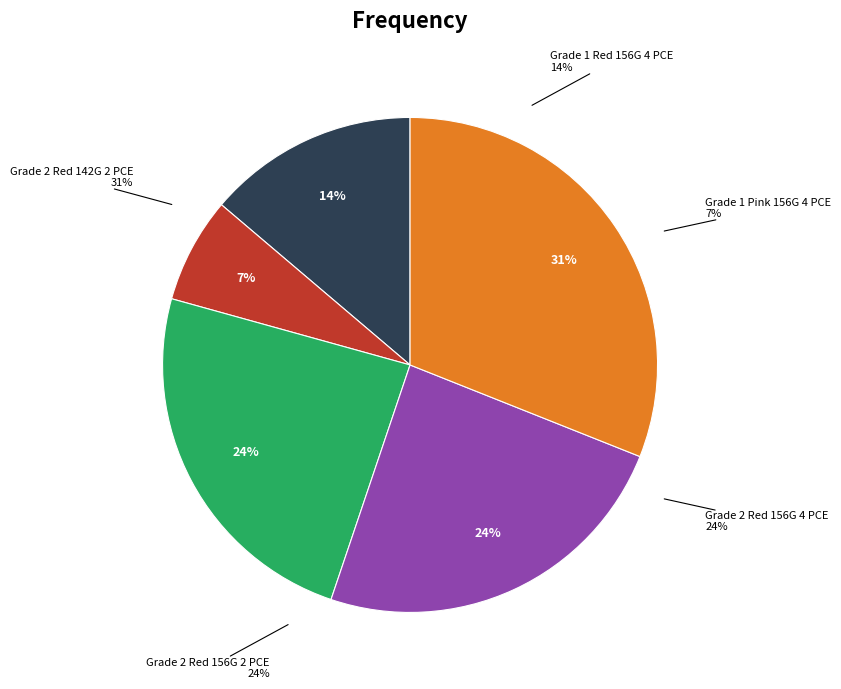

What is the smallest slice in the pie chart?

Grade 1 Pink 156G 4 PCE